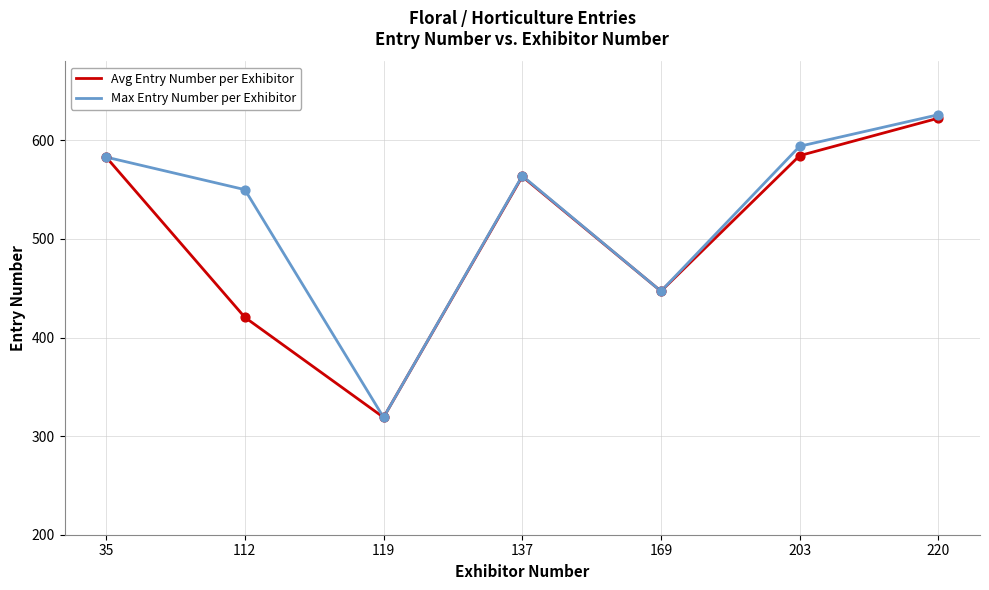

What is the total value across all series at 169?

894.0